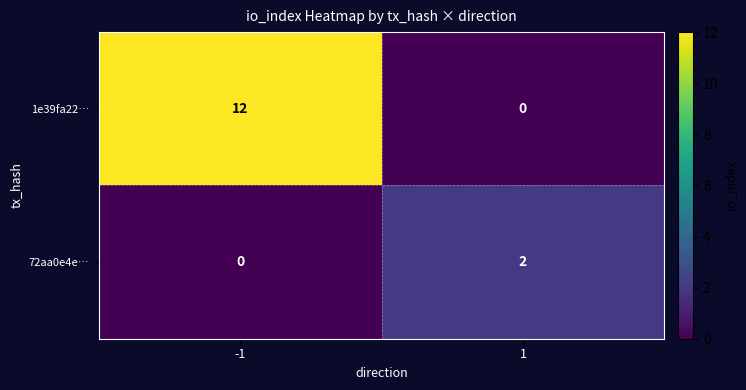

What is the difference between the 1e39fa22… values at 1 and -1?

12